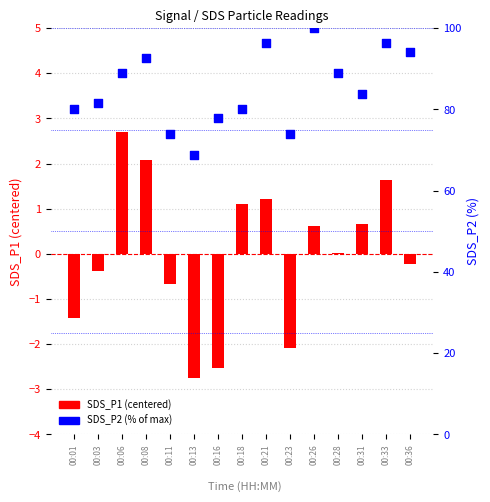

At how many categories does at least one series exceed 60?

15